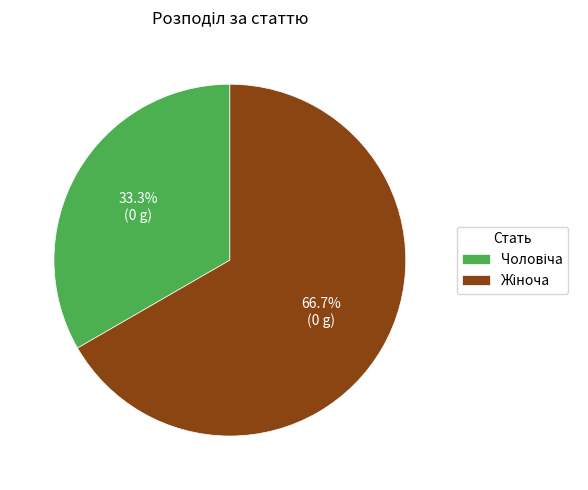

How many slices are in this pie chart?

2